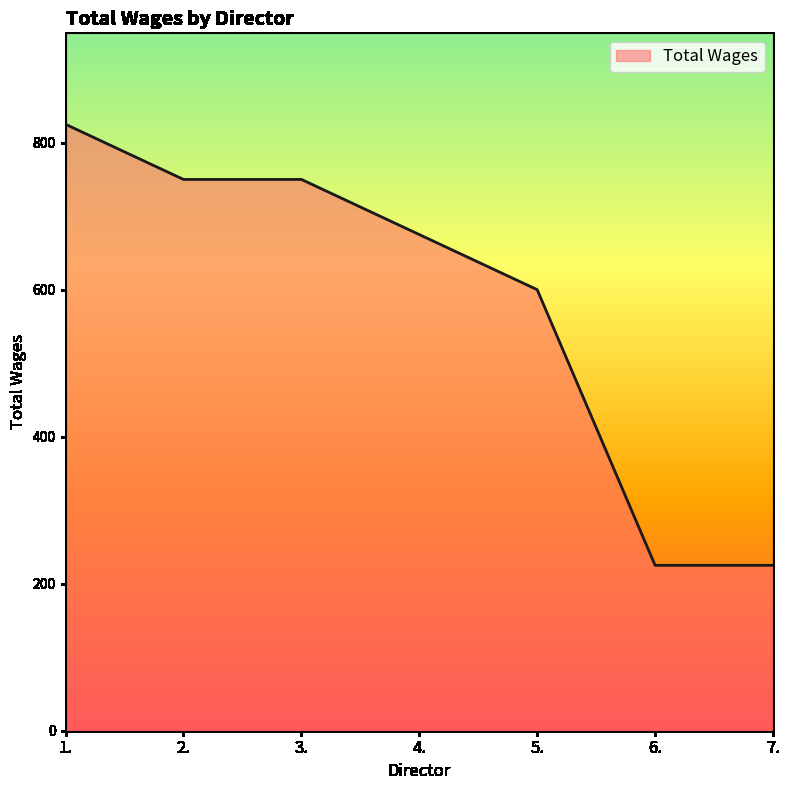

What is the sum of all values?

4050